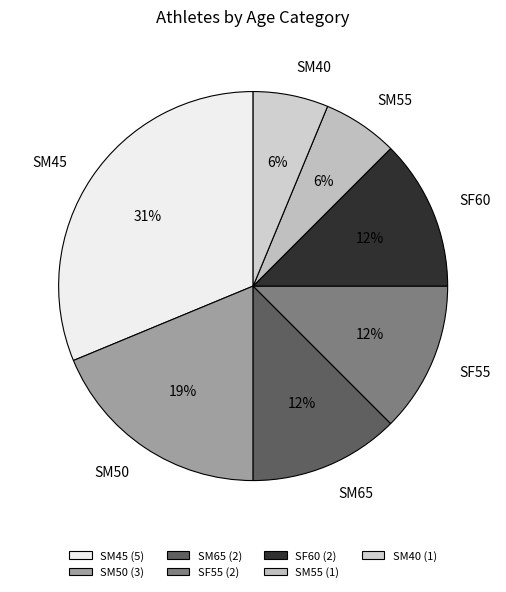

Does SM65 represent more than half of the total?

No